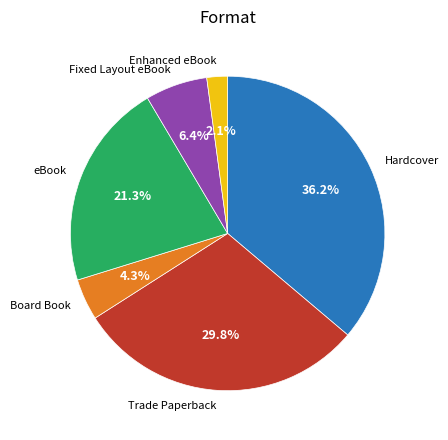

Which has a higher value, Hardcover or Fixed Layout eBook?

Hardcover